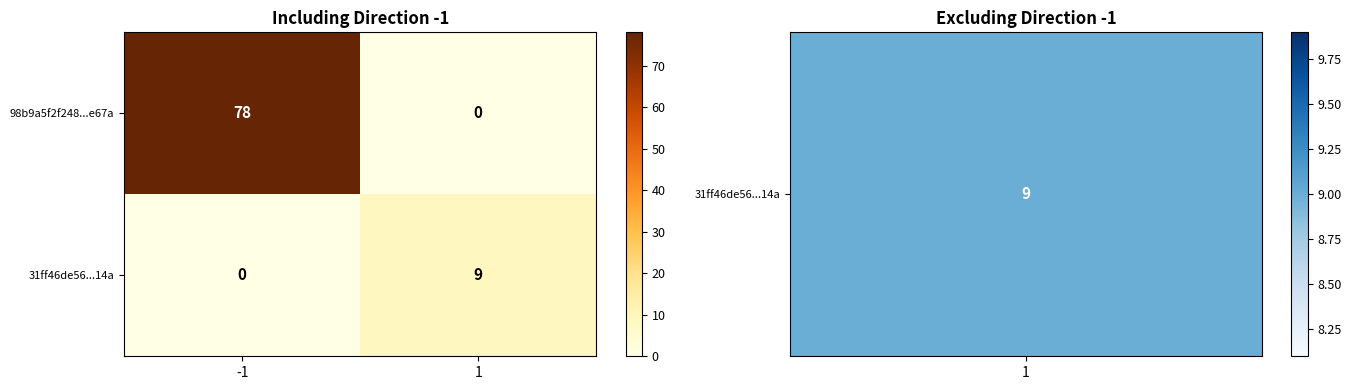

Reading right to left, extract all data points from this chart.

98b9a5f2f248...e67a: 1=0	-1=78
31ff46de56...14a: 1=9	-1=0